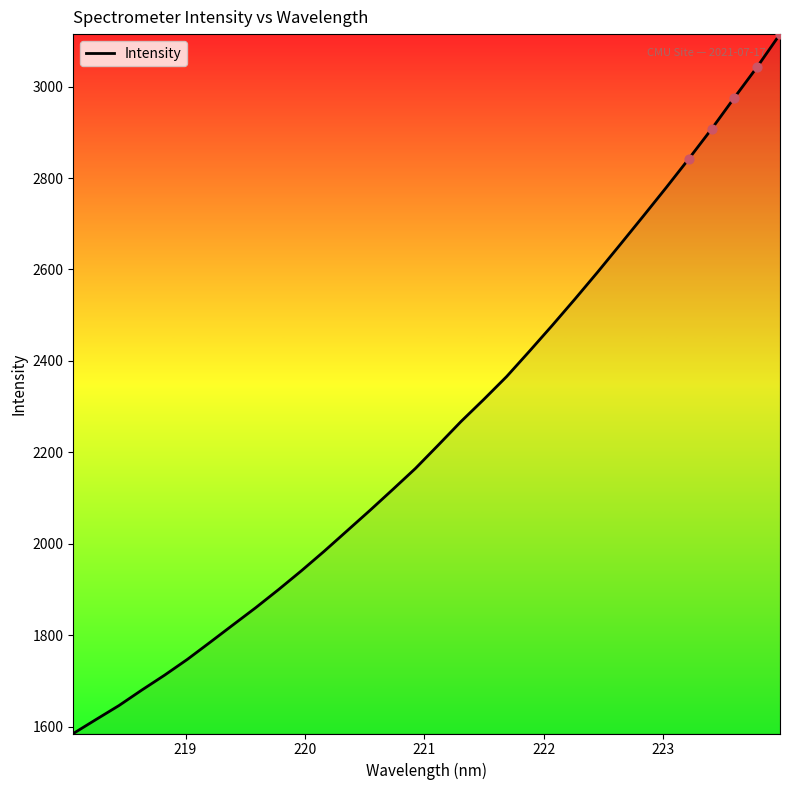

What is the minimum value shown in the chart?

1585.5